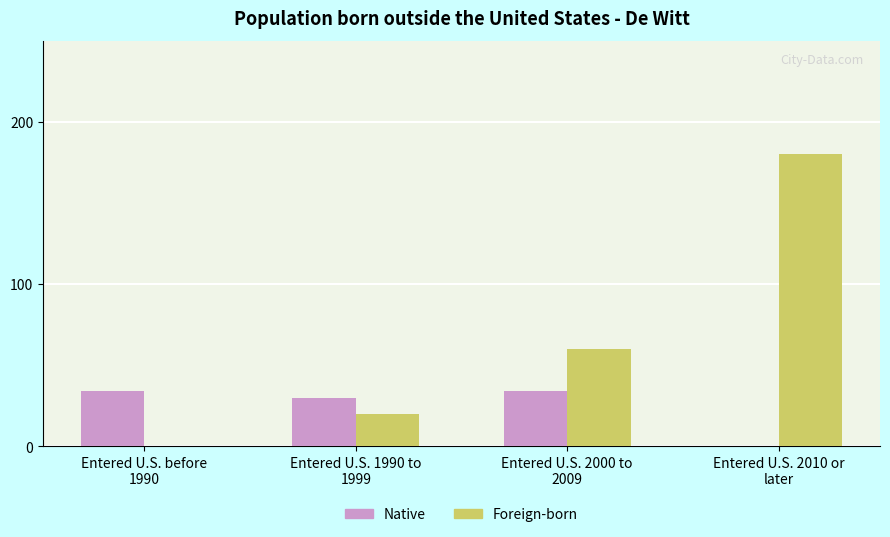

Reading left to right, list all the values displayed in this chart.

Native: Entered U.S. before
1990=34	Entered U.S. 1990 to
1999=30	Entered U.S. 2000 to
2009=34	Entered U.S. 2010 or
later=0
Foreign-born: Entered U.S. before
1990=0	Entered U.S. 1990 to
1999=20	Entered U.S. 2000 to
2009=60	Entered U.S. 2010 or
later=180